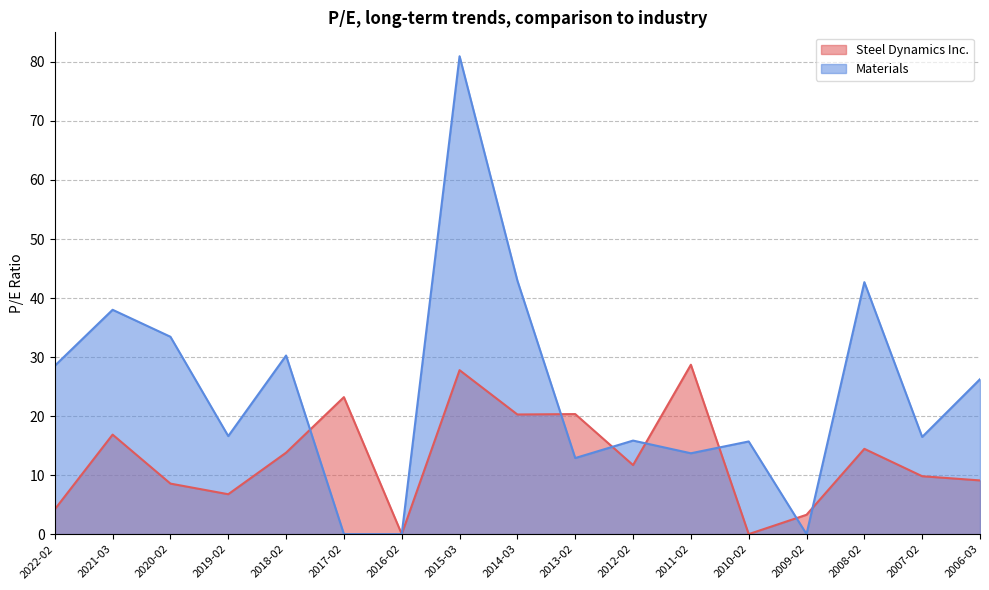

Count the number of data series in this chart.

2